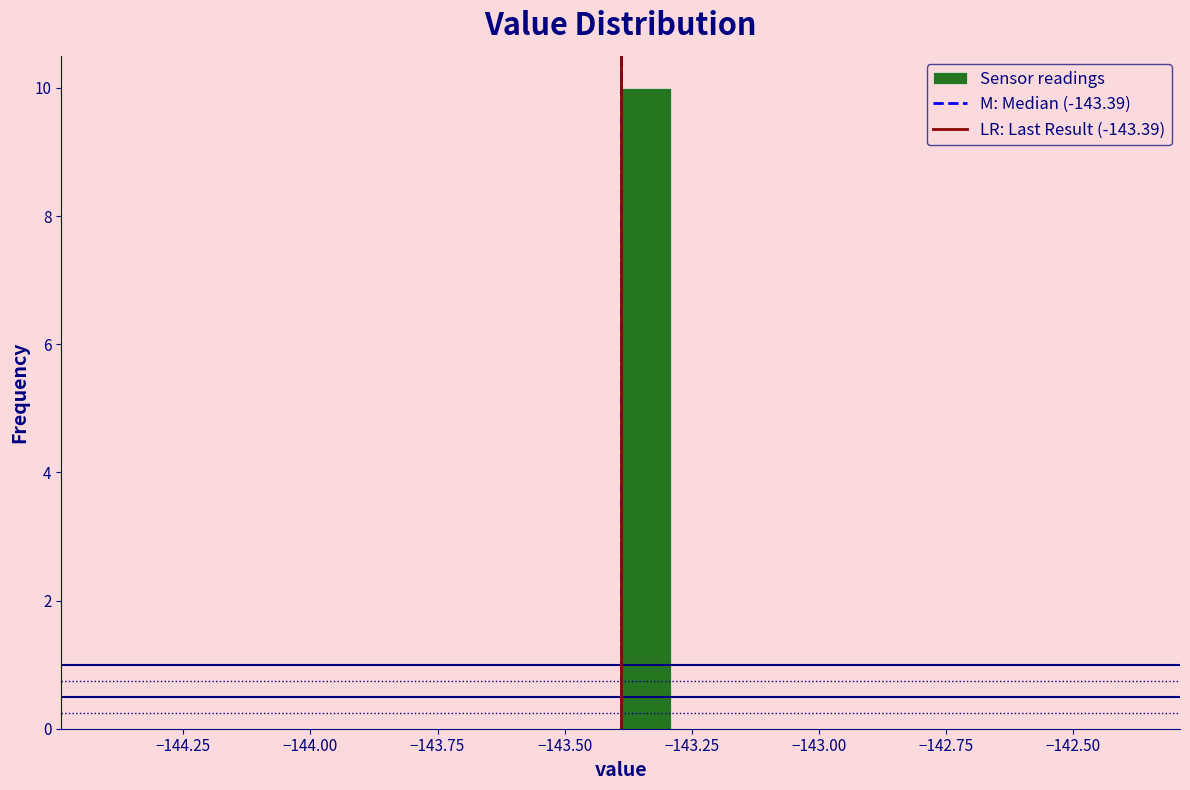

Read against the x-axis, roughly where is the centre of the tallest bar?

-143.35